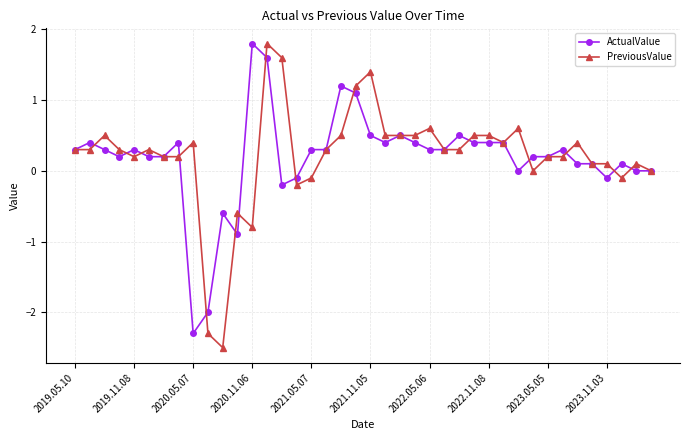

True or false: ActualValue has more than 1 interior local peaks.

True